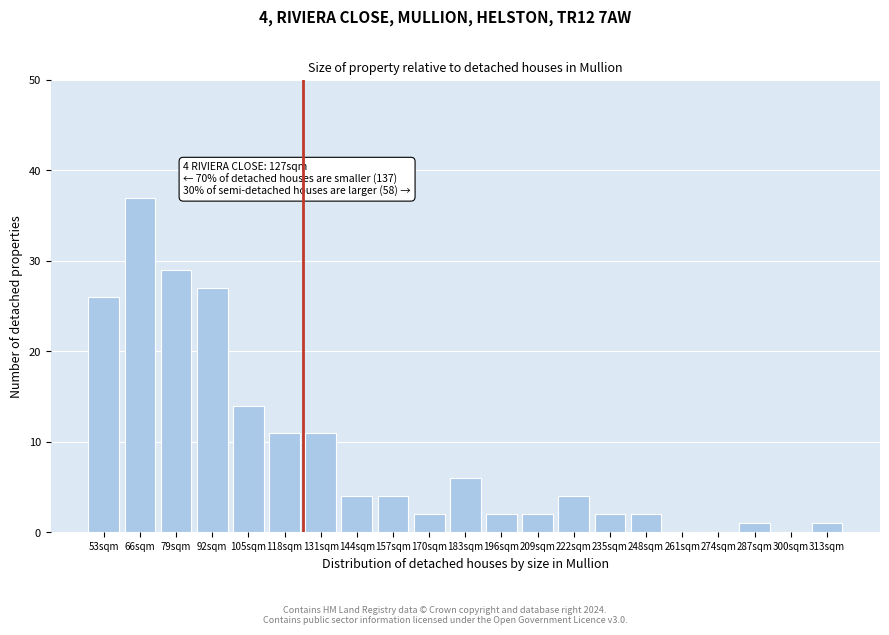

Reading left to right, what are all the values shown in this chart?

53sqm=26	66sqm=37	79sqm=29	92sqm=27	105sqm=14	118sqm=11	131sqm=11	144sqm=4	157sqm=4	170sqm=2	183sqm=6	196sqm=2	209sqm=2	222sqm=4	235sqm=2	248sqm=2	261sqm=0	274sqm=0	287sqm=1	300sqm=0	313sqm=1